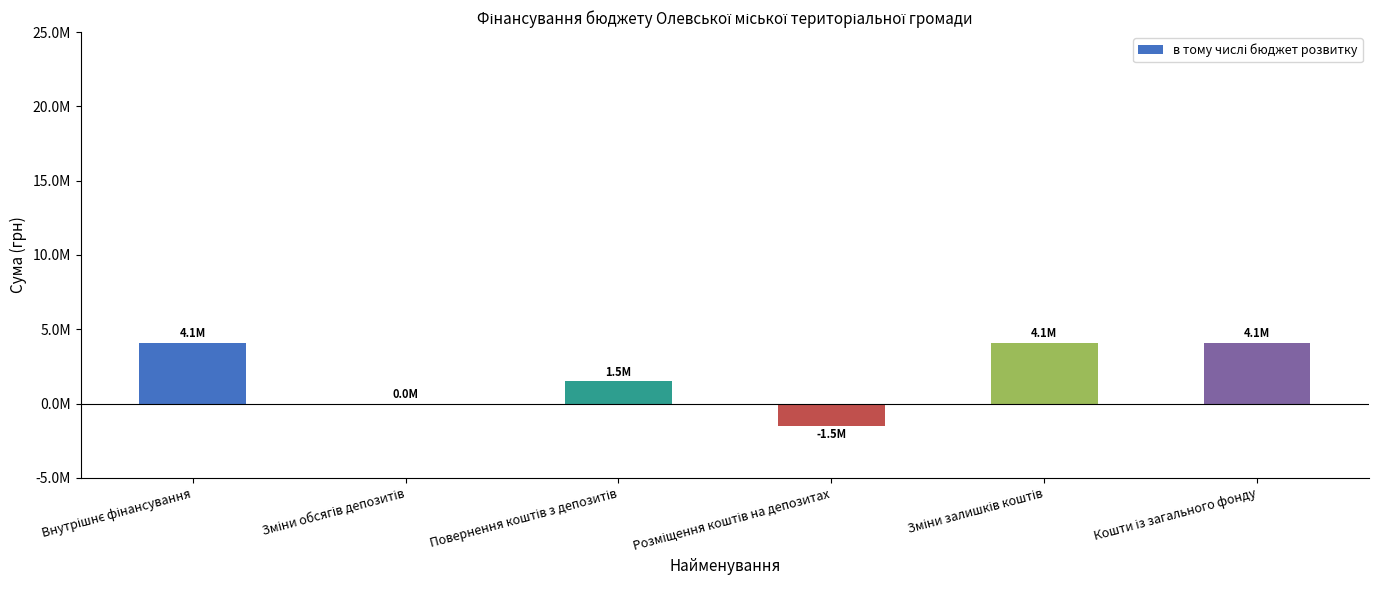

Are the bars horizontal?

No